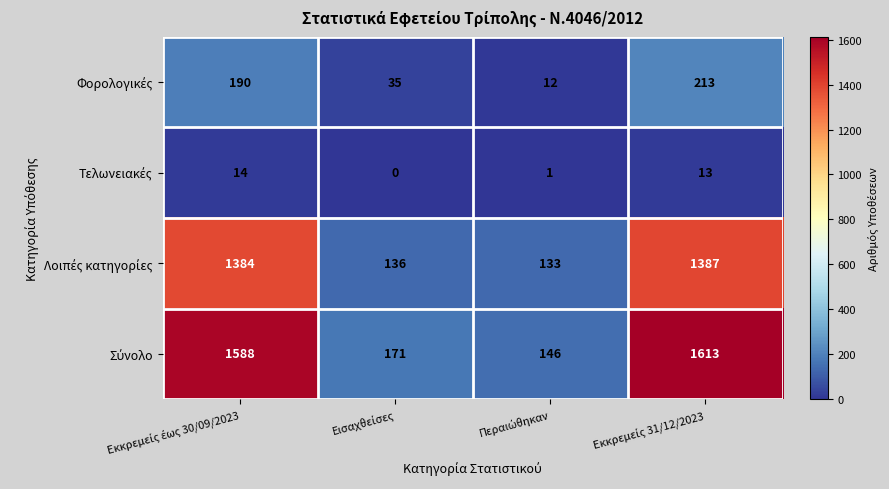

Which series has the largest total across all categories?

Σύνολο